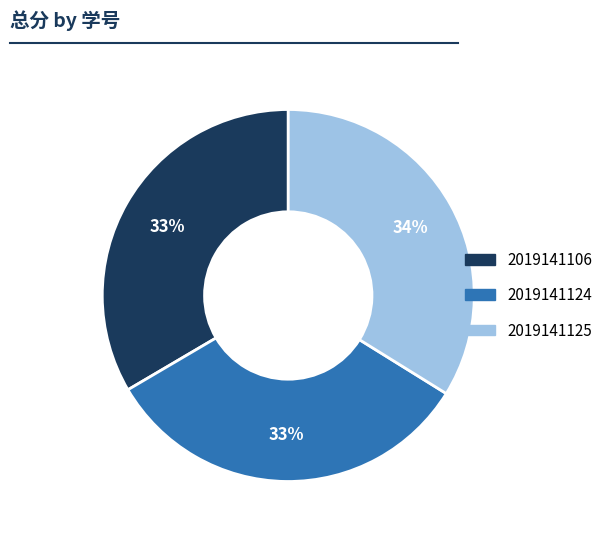

Is 2019141124 the majority of the pie?

No